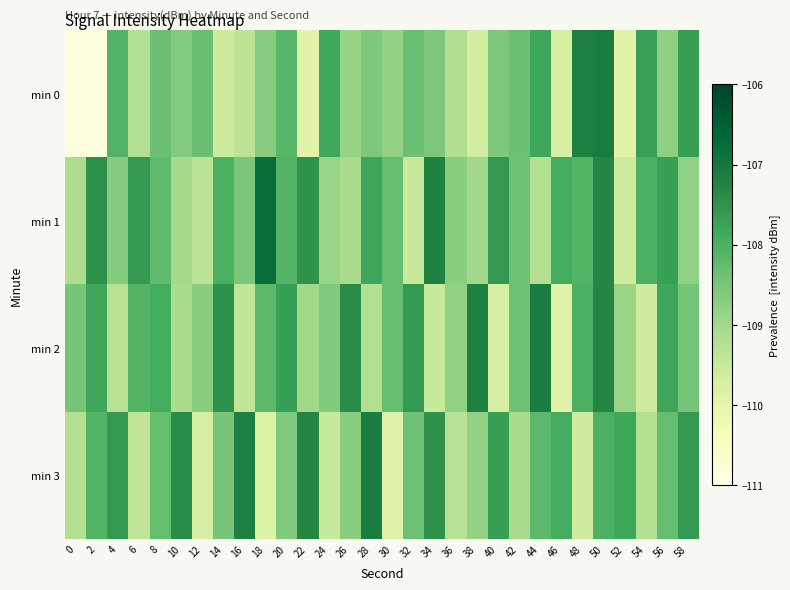

Reading left to right, what are all the values shown in this chart?

min 0: 0=-110.9	2=-110.9	4=-108.1	6=-109.2	8=-108.4	10=-108.6	12=-108.3	14=-109.6	16=-109.3	18=-108.7	20=-108.1	22=-110.0	24=-107.8	26=-108.9	28=-108.6	30=-108.8	32=-108.4	34=-108.6	36=-109.2	38=-109.7	40=-108.6	42=-108.4	44=-107.8	46=-109.7	48=-107.2	50=-107.1	52=-109.9	54=-107.7	56=-108.8	58=-107.7
min 1: 0=-109.2	2=-107.5	4=-108.7	6=-107.6	8=-108.2	10=-109.0	12=-109.3	14=-108.0	16=-108.5	18=-106.8	20=-108.1	22=-107.5	24=-108.9	26=-109.1	28=-107.8	30=-108.3	32=-109.5	34=-107.2	36=-108.7	38=-109.0	40=-107.6	42=-108.4	44=-109.2	46=-107.9	48=-108.1	50=-107.3	52=-109.6	54=-108.0	56=-107.7	58=-108.8
min 2: 0=-108.5	2=-107.8	4=-109.3	6=-108.1	8=-107.9	10=-109.1	12=-108.7	14=-107.5	16=-109.4	18=-108.2	20=-107.7	22=-109.0	24=-108.6	26=-107.4	28=-109.2	30=-108.3	32=-107.6	34=-109.5	36=-108.8	38=-107.2	40=-109.7	42=-108.4	44=-107.1	46=-109.9	48=-108.0	50=-107.3	52=-108.9	54=-109.6	56=-107.8	58=-108.5
min 3: 0=-109.2	2=-108.1	4=-107.6	6=-109.4	8=-108.3	10=-107.4	12=-109.7	14=-108.5	16=-107.2	18=-109.8	20=-108.6	22=-107.3	24=-109.5	26=-108.7	28=-107.1	30=-109.9	32=-108.4	34=-107.5	36=-109.3	38=-108.8	40=-107.7	42=-109.1	44=-108.2	46=-107.9	48=-109.6	50=-108.0	52=-107.8	54=-109.2	56=-108.3	58=-107.6